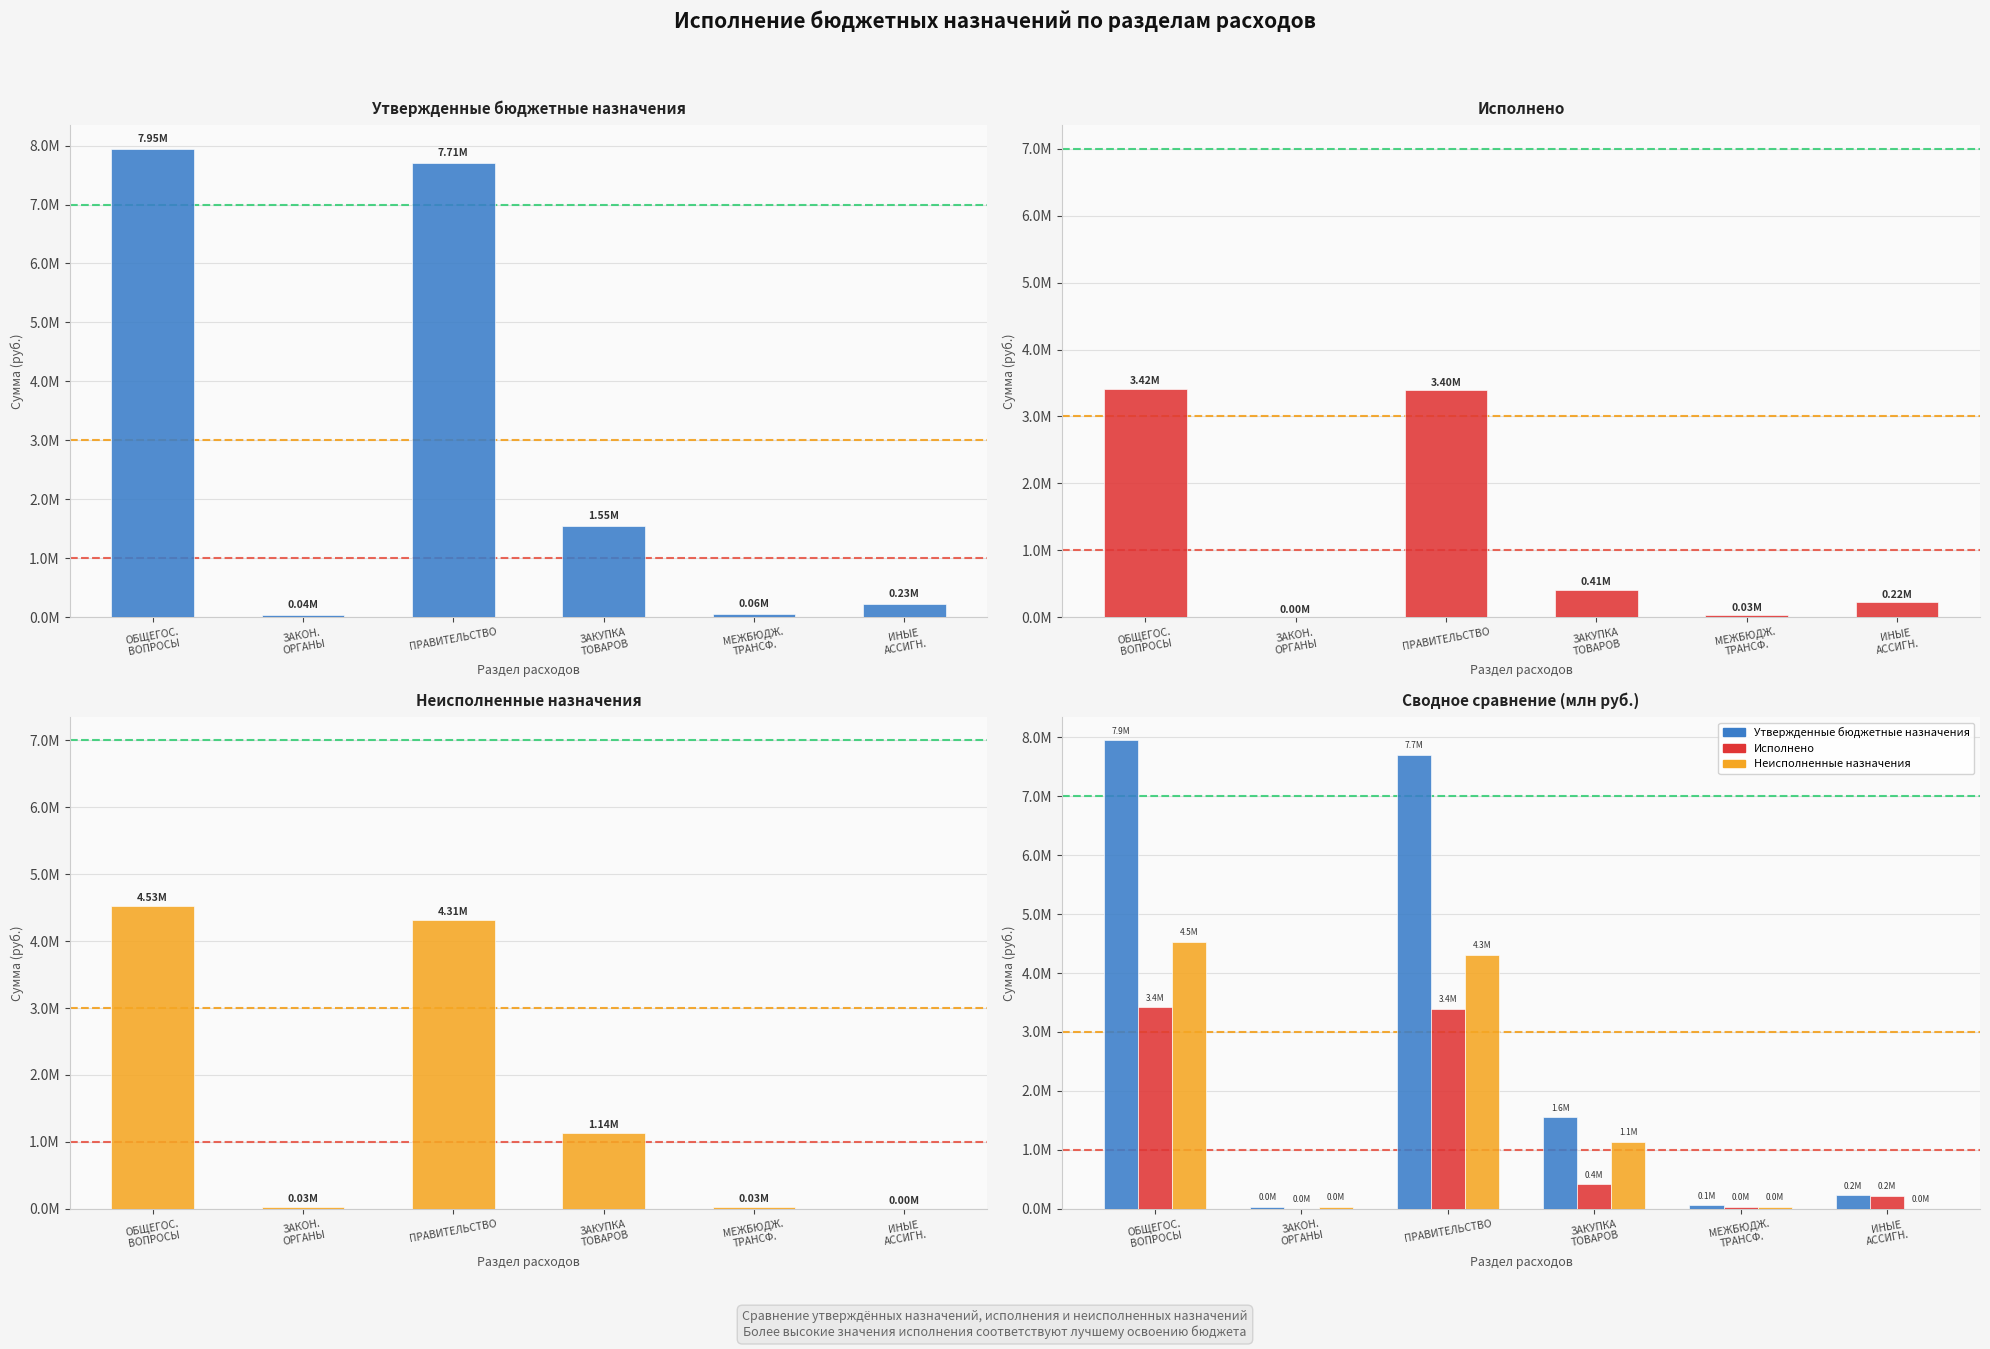

Reading left to right, what are all the values shown in this chart?

Утвержденные бюджетные назначения: 7945681.4	35500.0	7705500.0	1552020.0	57000.0	227161.4
Исполнено: 3415225.4	4600.0	3395944.0	413013.5	28500.0	224322.6
Неисполненные назначения: 4530456.0	30900.0	4309556.0	1139006.6	28500.0	2838.8